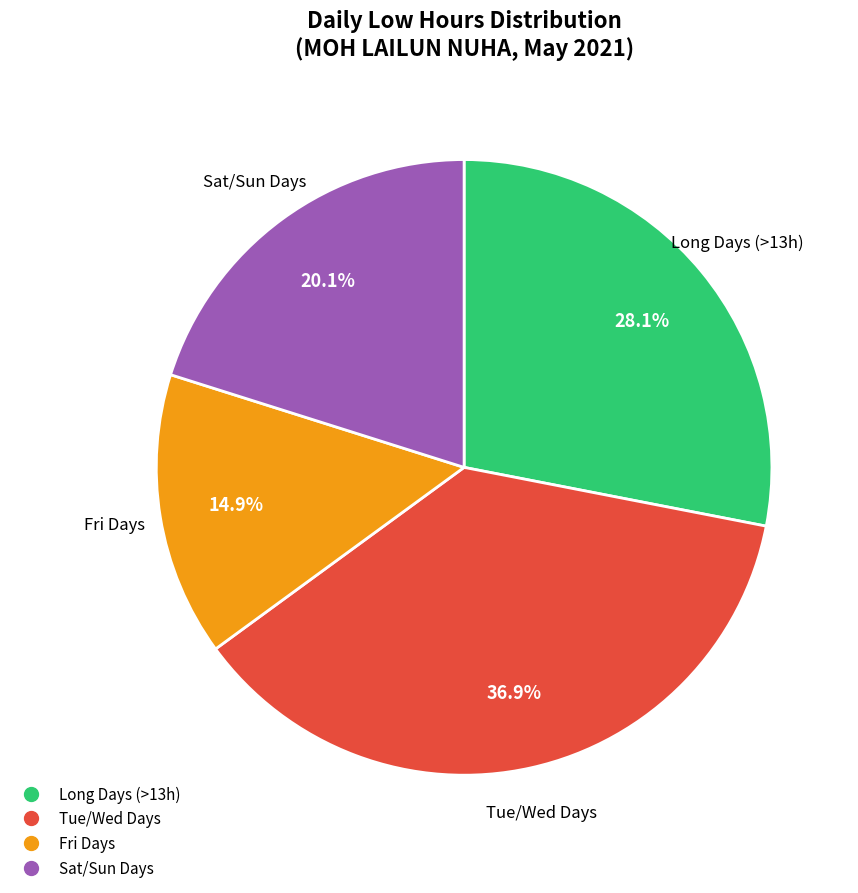

Is there a majority slice in this chart?

No